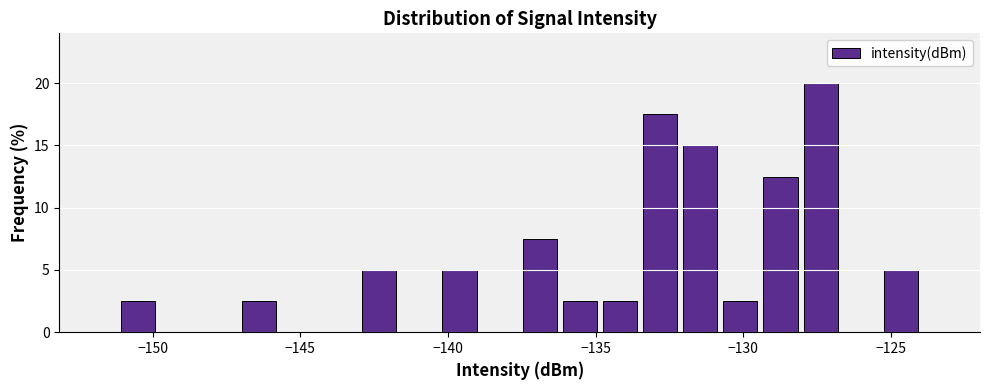

Around what value on the x-axis is the tallest bar? Give the approximate position of its centre, as read against the axis.

-127.5